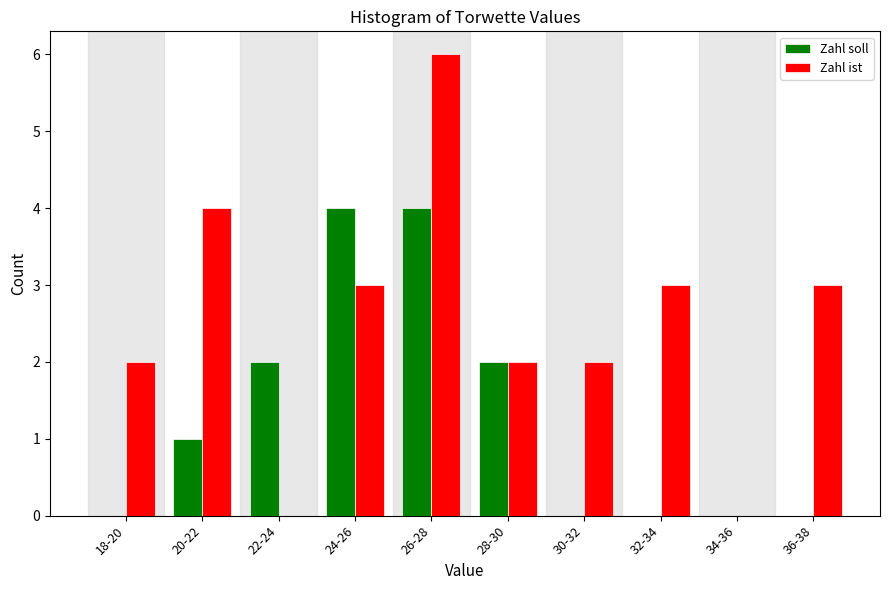

Reading left to right, what are all the values shown in this chart?

Zahl soll: 18-20=0	20-22=1	22-24=2	24-26=4	26-28=4	28-30=2	30-32=0	32-34=0	34-36=0	36-38=0
Zahl ist: 18-20=2	20-22=4	22-24=0	24-26=3	26-28=6	28-30=2	30-32=2	32-34=3	34-36=0	36-38=3